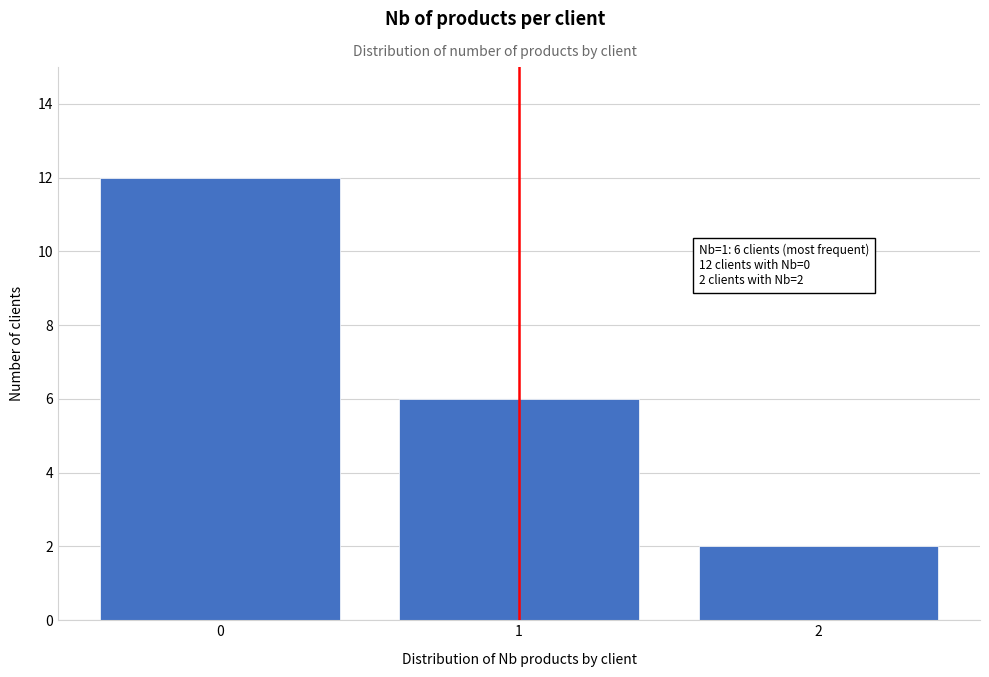

Which range on the x-axis has the tallest bar?

-0.5 to 0.5